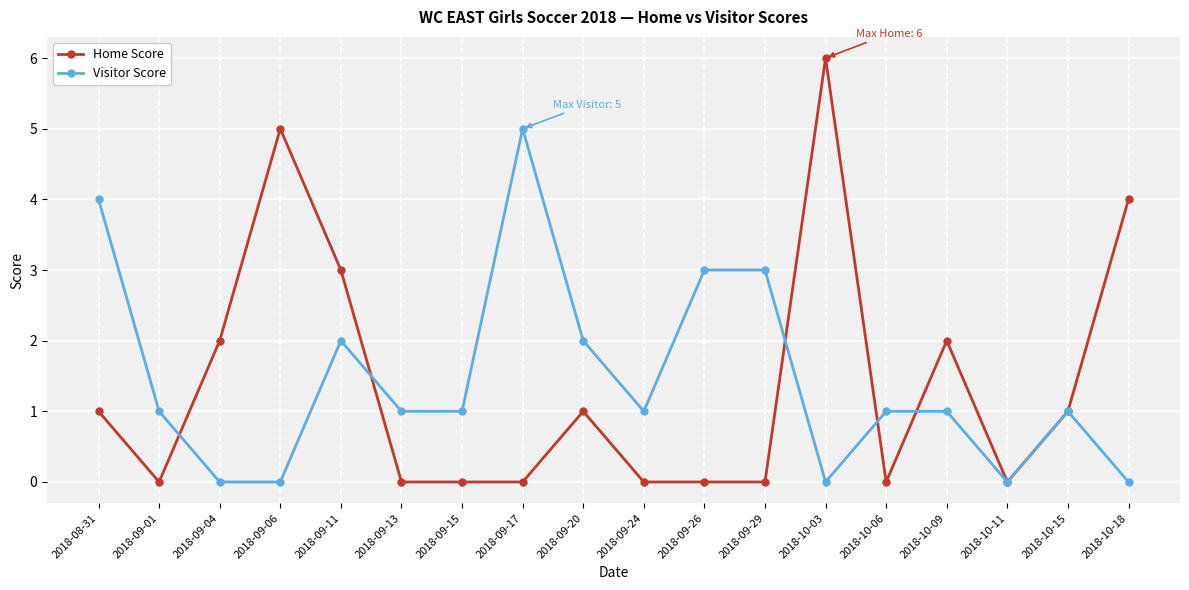

How many series are shown in this chart?

2